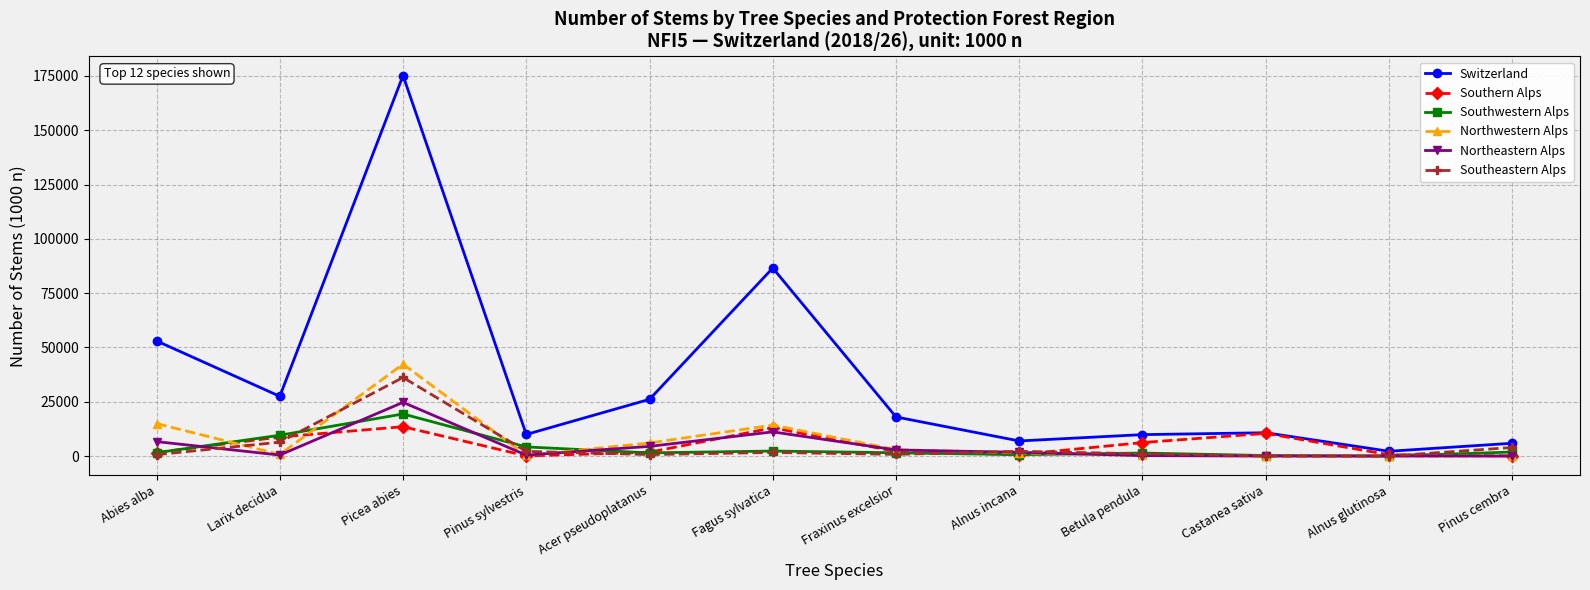

In Switzerland, how many points are lower than both neighbors (excluding endpoints)?

4